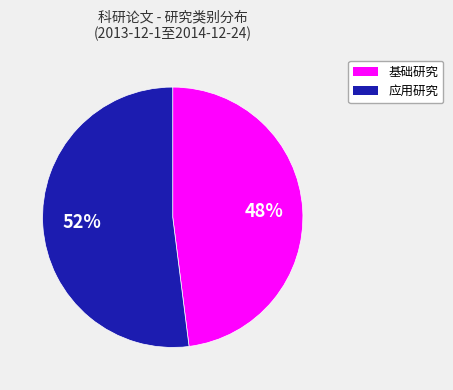

Does 基础研究 represent more than half of the total?

No